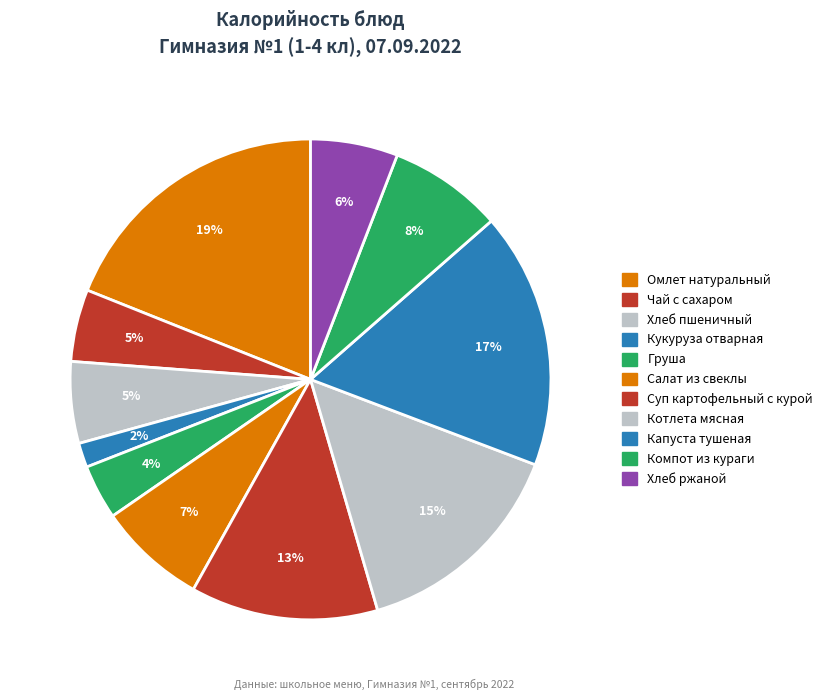

Is the sum of Капуста тушеная and Салат из свеклы greater than half?

No